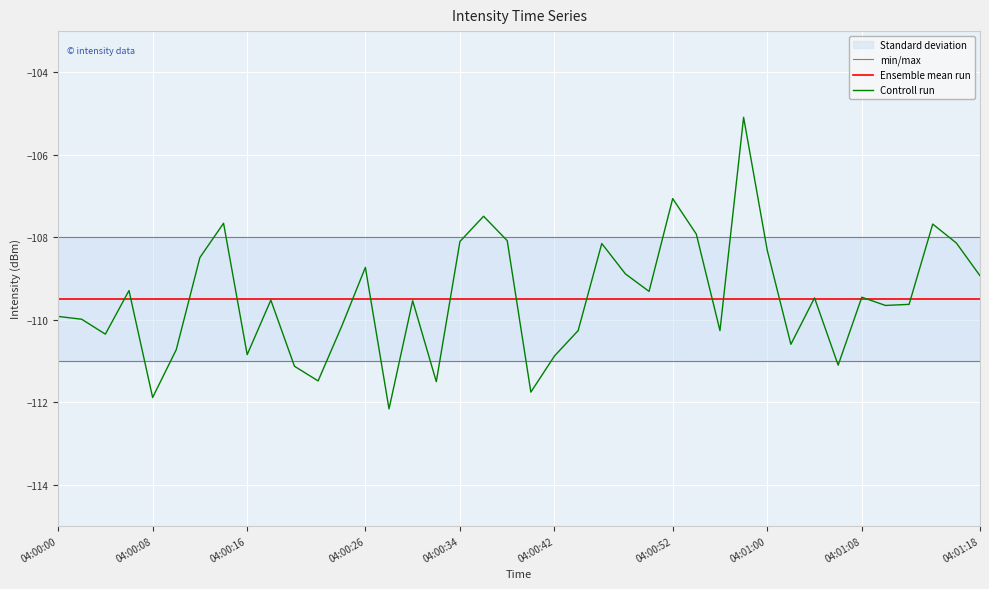

Which series has the largest range (max minus min)?

Controll run